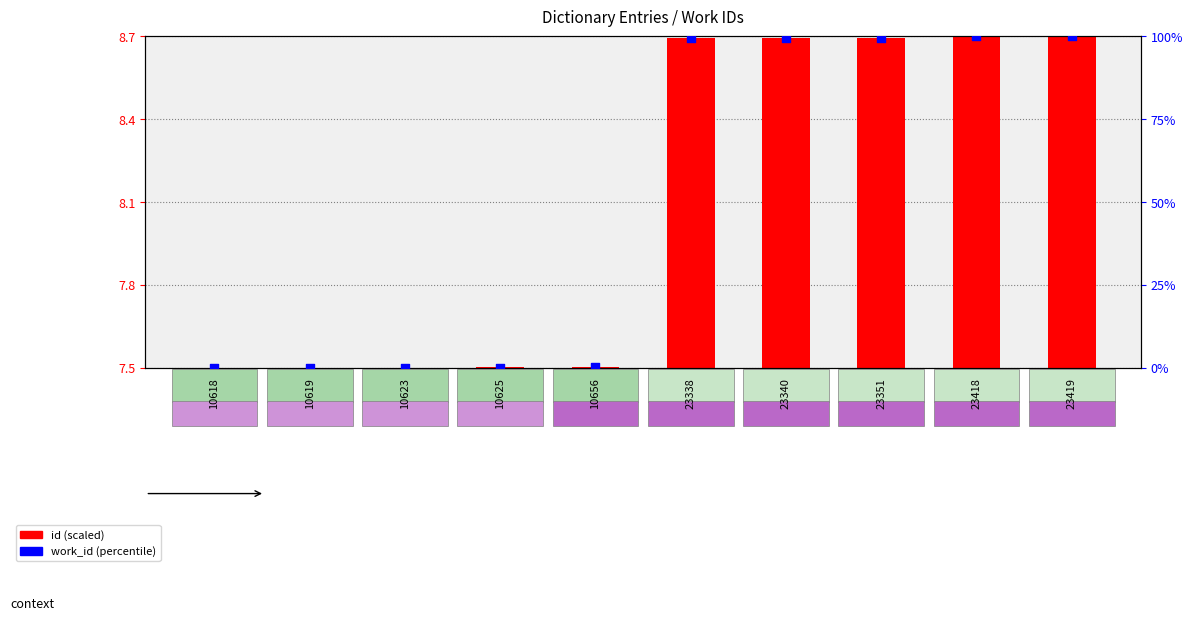

Which series has the largest Y range (max minus min)?

work_id (percentile)